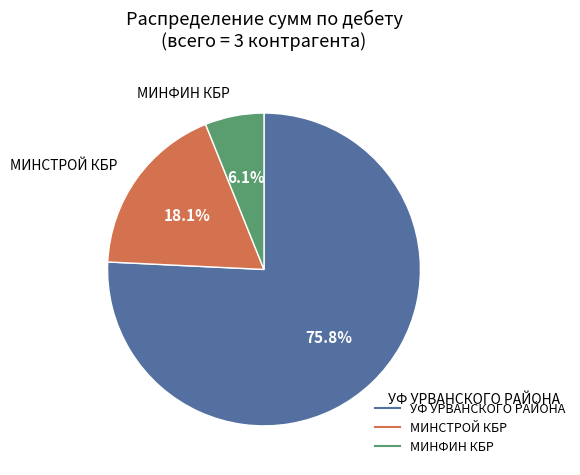

Count the number of slices in the pie.

3